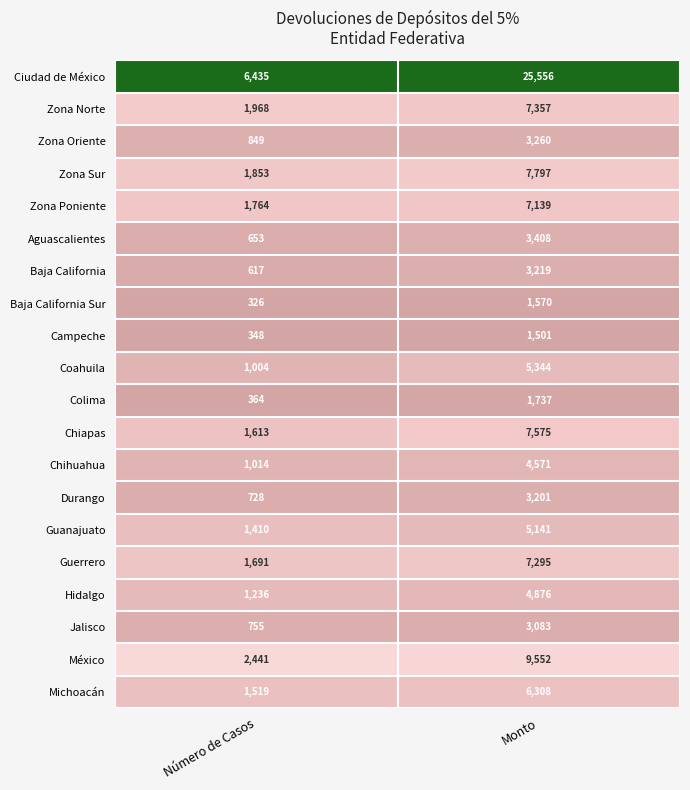

List the series in order of their peak value, lowest first.

Campeche, Baja California Sur, Colima, Jalisco, Durango, Baja California, Zona Oriente, Aguascalientes, Chihuahua, Hidalgo, Guanajuato, Coahuila, Michoacán, Zona Poniente, Guerrero, Zona Norte, Chiapas, Zona Sur, México, Ciudad de México